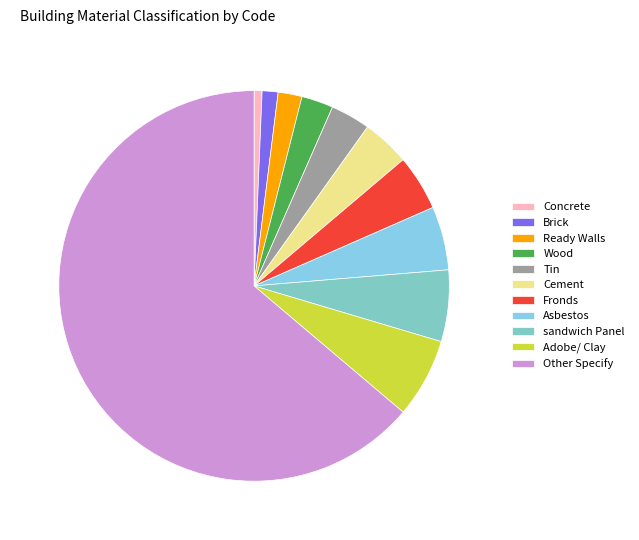

What is the total percentage of sandwich Panel and Ready Walls?

7.9%